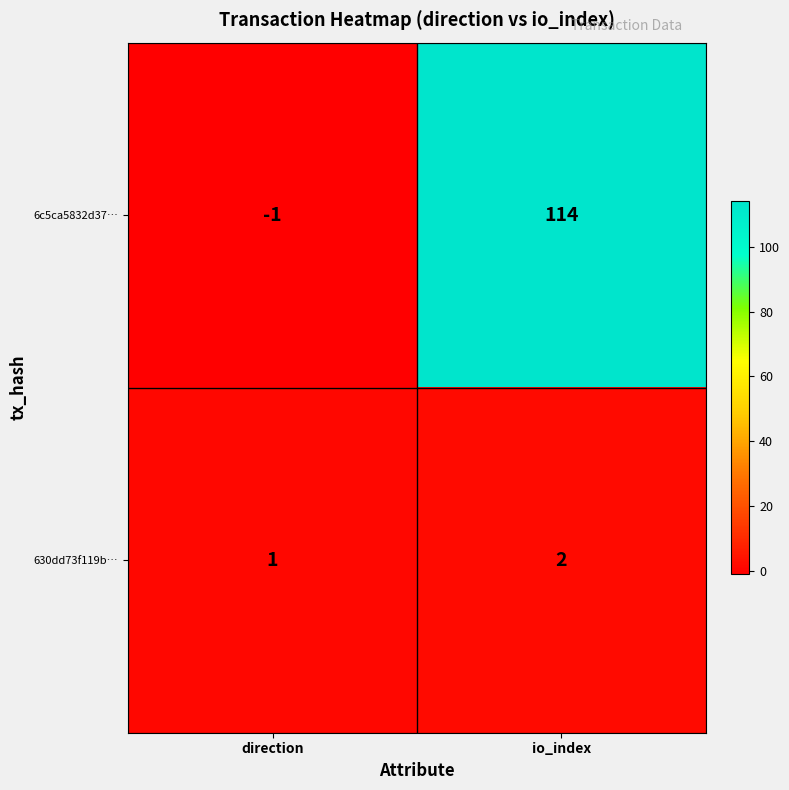

Which label corresponds to the largest value in the chart?

io_index